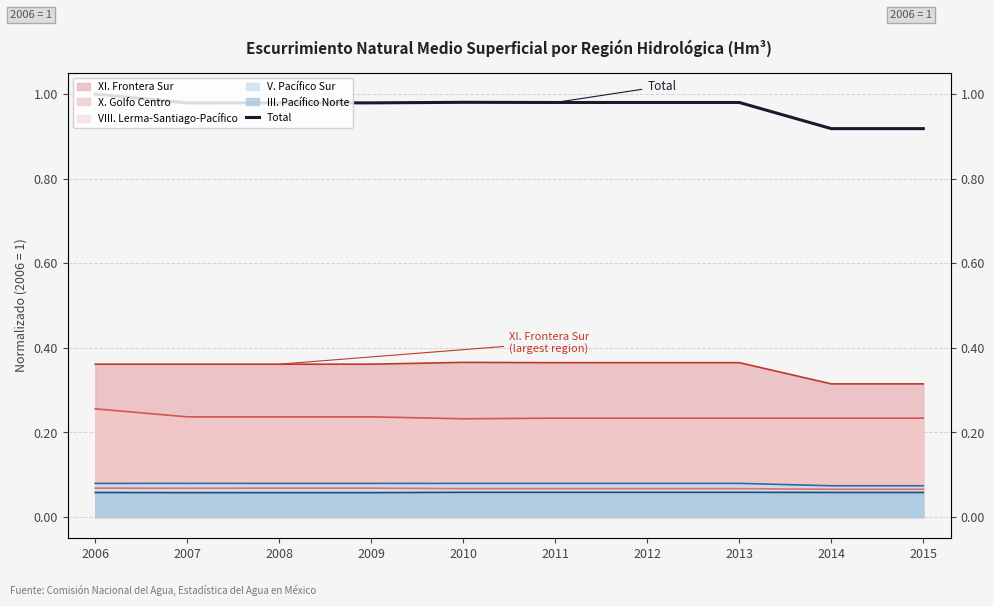

Is it true that the value at 2014 is 0.9?

True